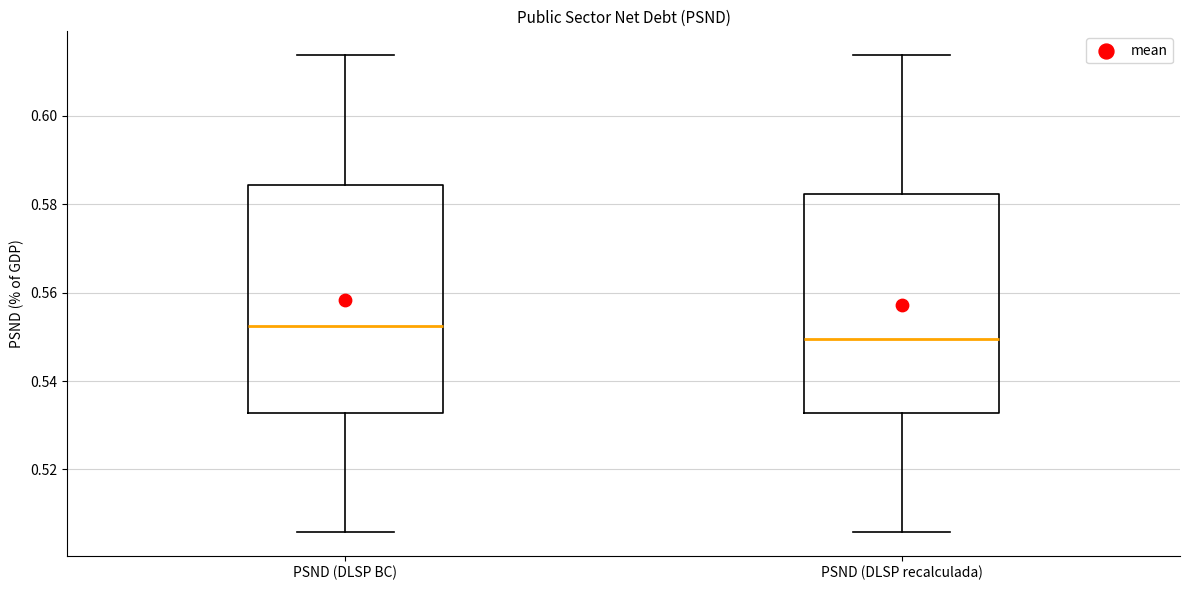

Which box's median line is the lowest?

PSND (DLSP recalculada)